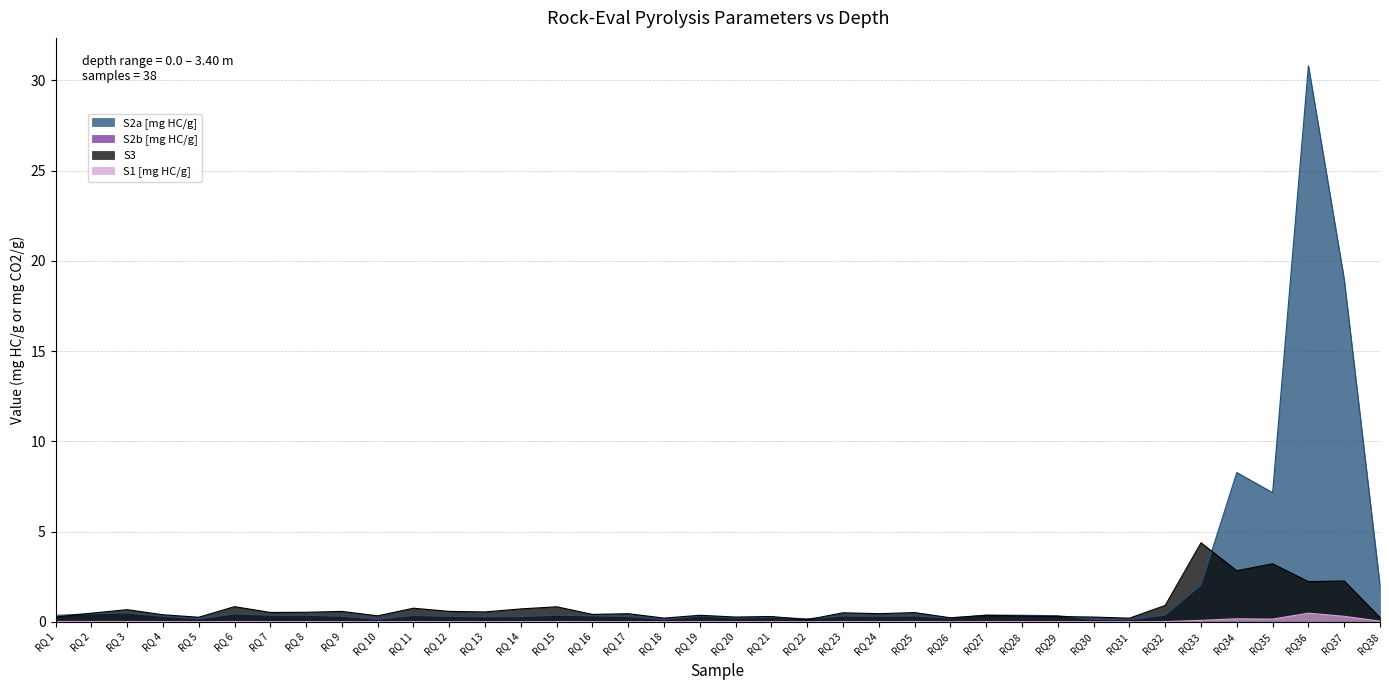

What is the label of the 23rd point from the left?

RQ 23